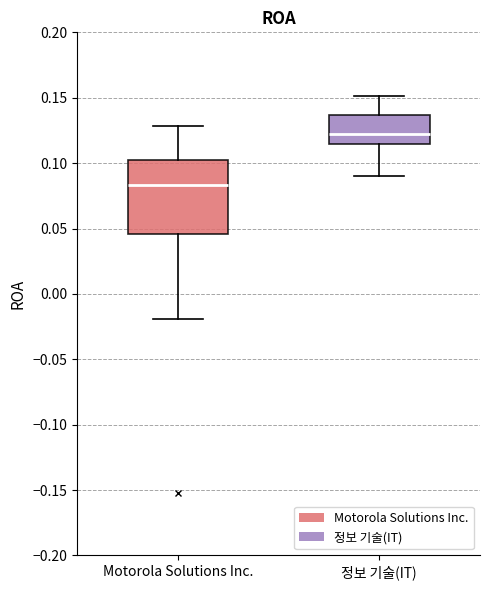

Comparing the boxes themselves (not the whiskers), which one is the tallest?

Motorola Solutions Inc.